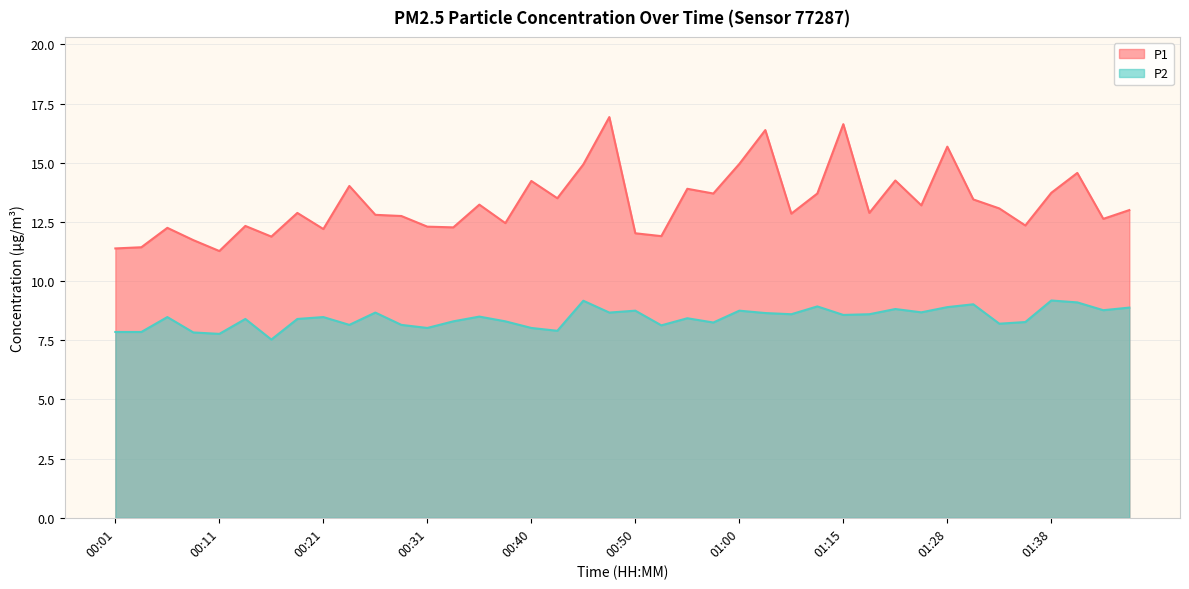

What is the difference between the second highest and minimum values in the P2 series?

1.6